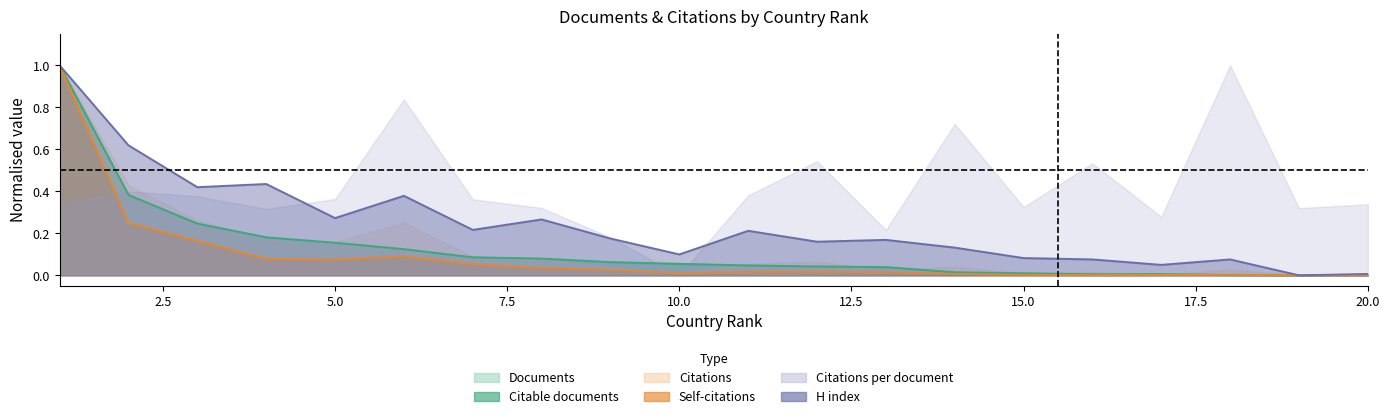

Does the chart have visible grid lines?

No